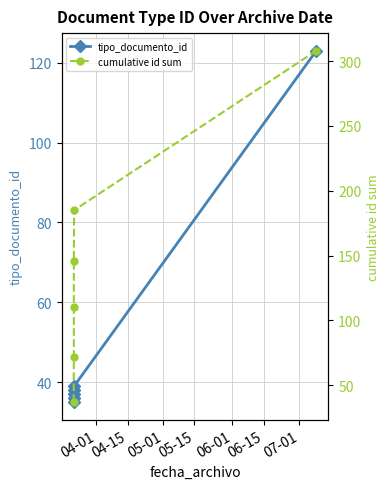

Does the chart have visible grid lines?

Yes